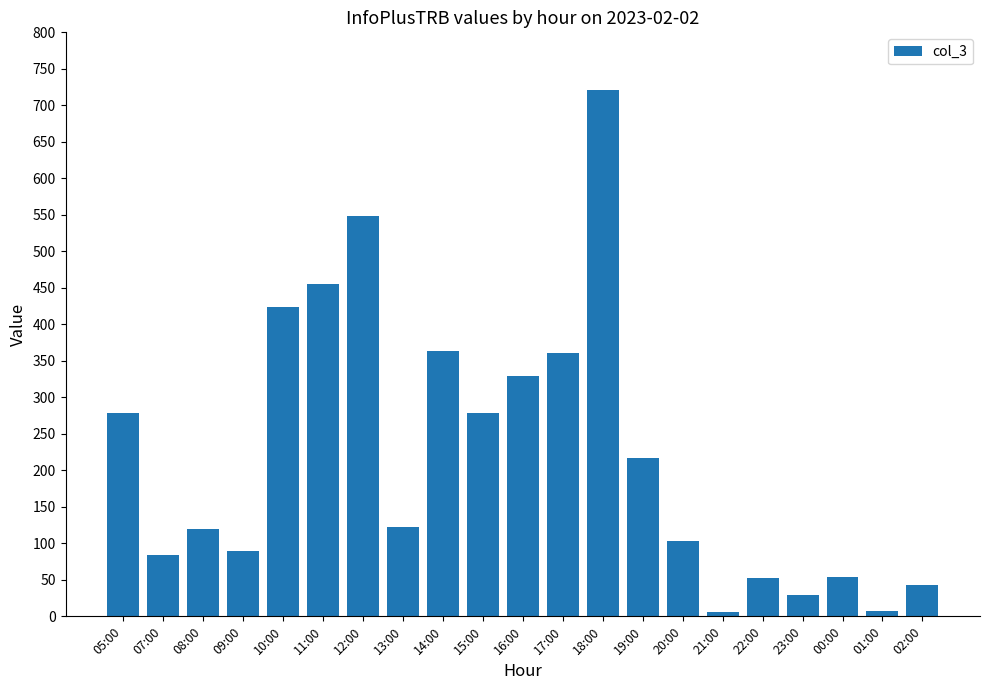

What is the greatest value displayed?

721